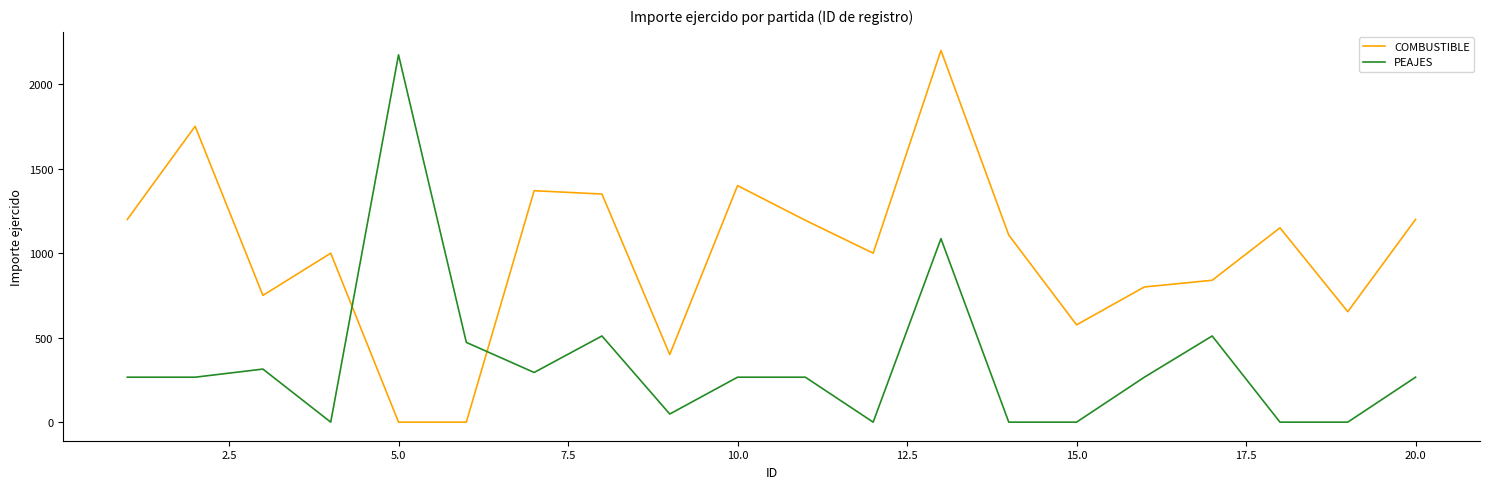

Which series has the largest total across all categories?

COMBUSTIBLE